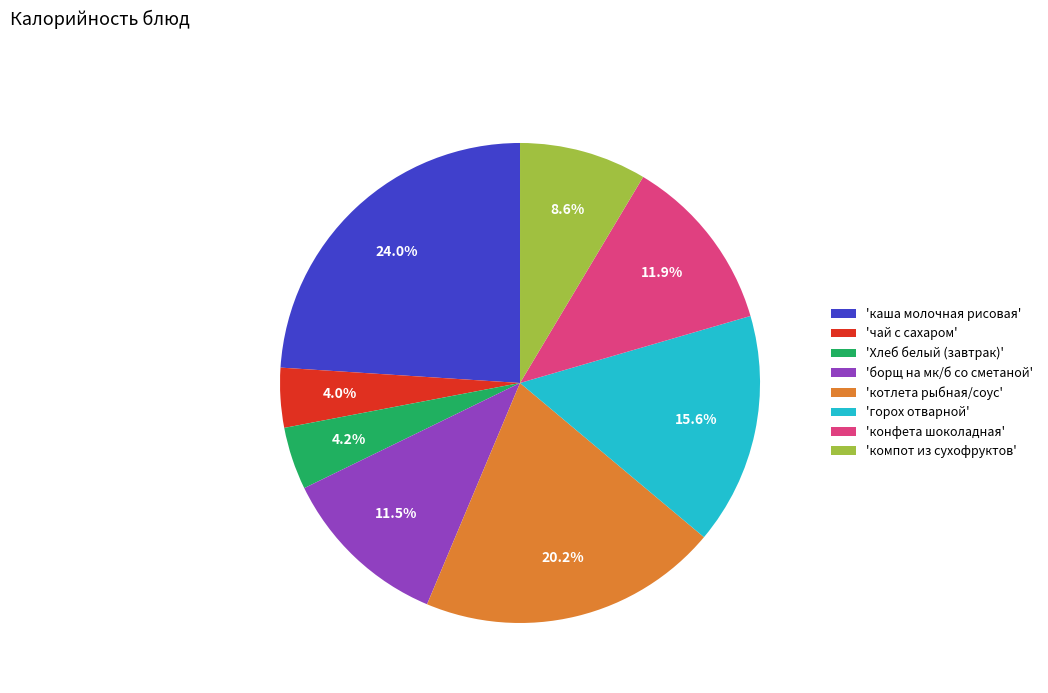

Do 'котлета рыбная/соус' and 'компот из сухофруктов' together represent more than half of the pie?

No